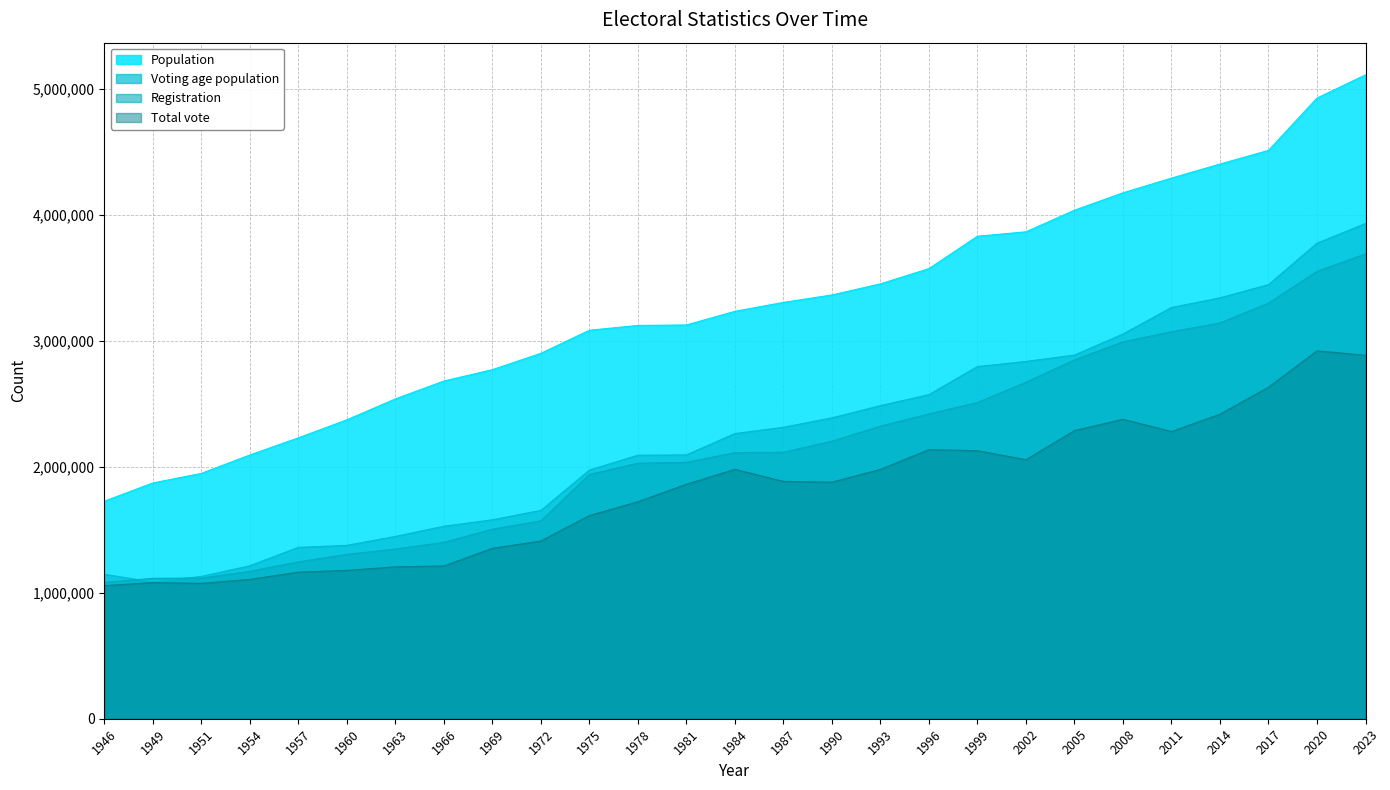

What is the difference between the maximum and minimum values in the Population series?

3383702